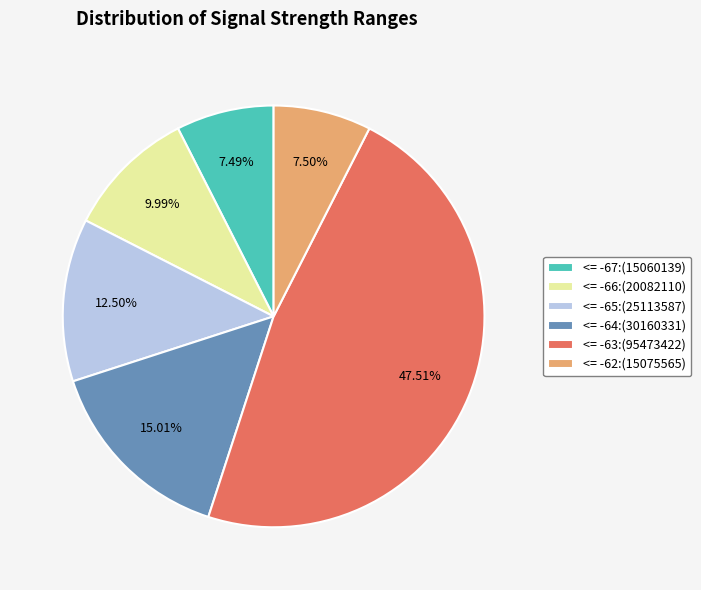

Is the sum of <= -63:(95473422) and <= -64:(30160331) greater than half?

Yes